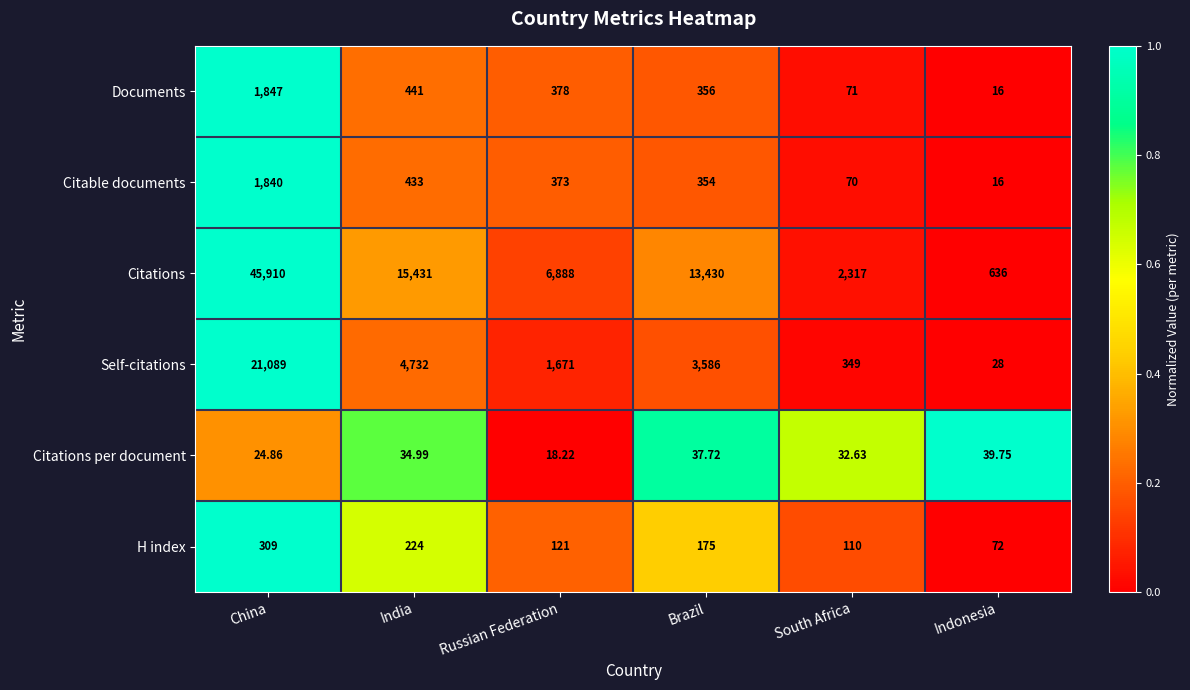

How many distinct data groups are displayed?

6